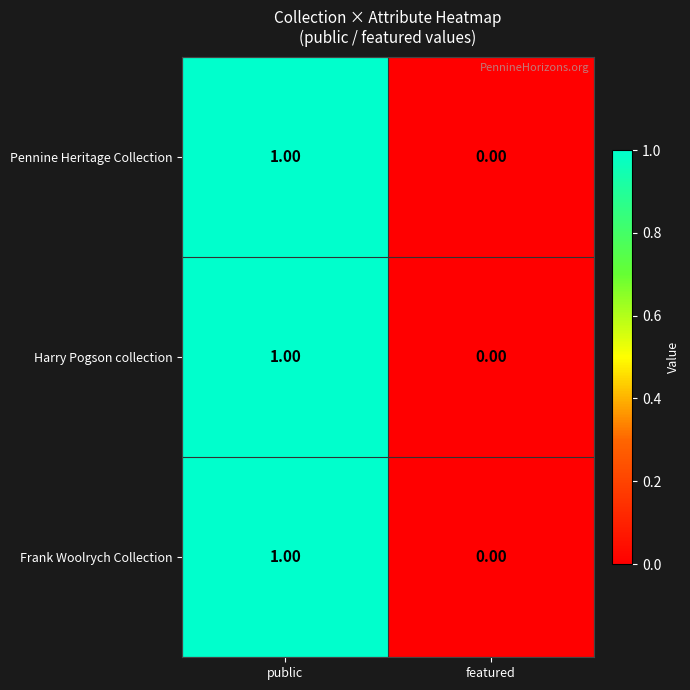

Is the value of Harry Pogson collection at featured greater than the value of Frank Woolrych Collection at public?

No